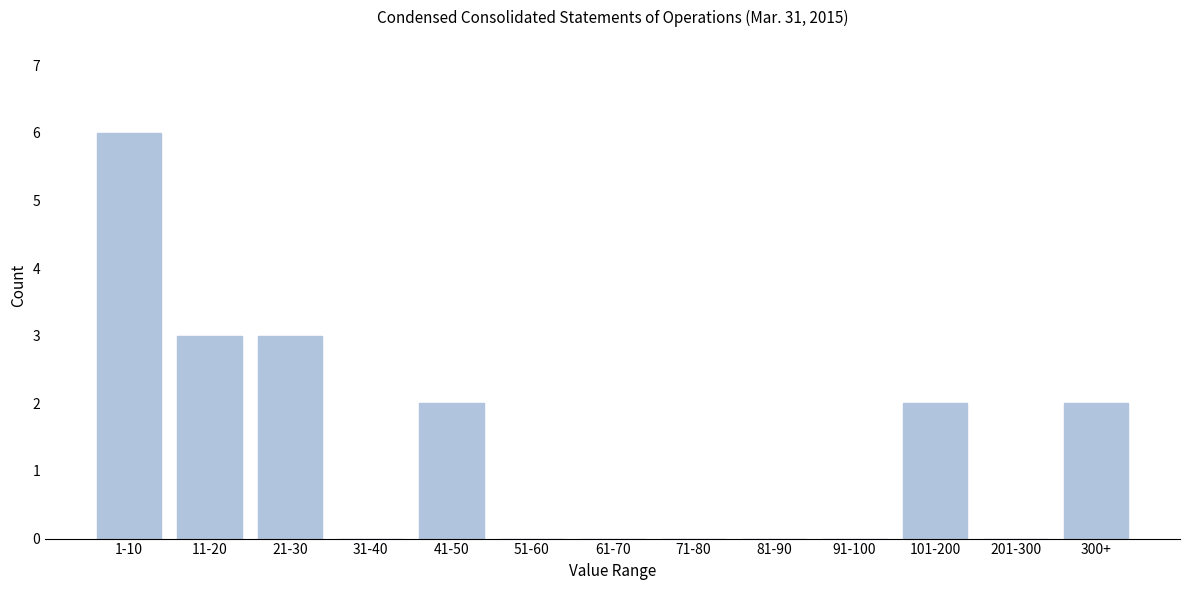

Reading right to left, list all the values displayed in this chart.

300+=2	201-300=0	101-200=2	91-100=0	81-90=0	71-80=0	61-70=0	51-60=0	41-50=2	31-40=0	21-30=3	11-20=3	1-10=6